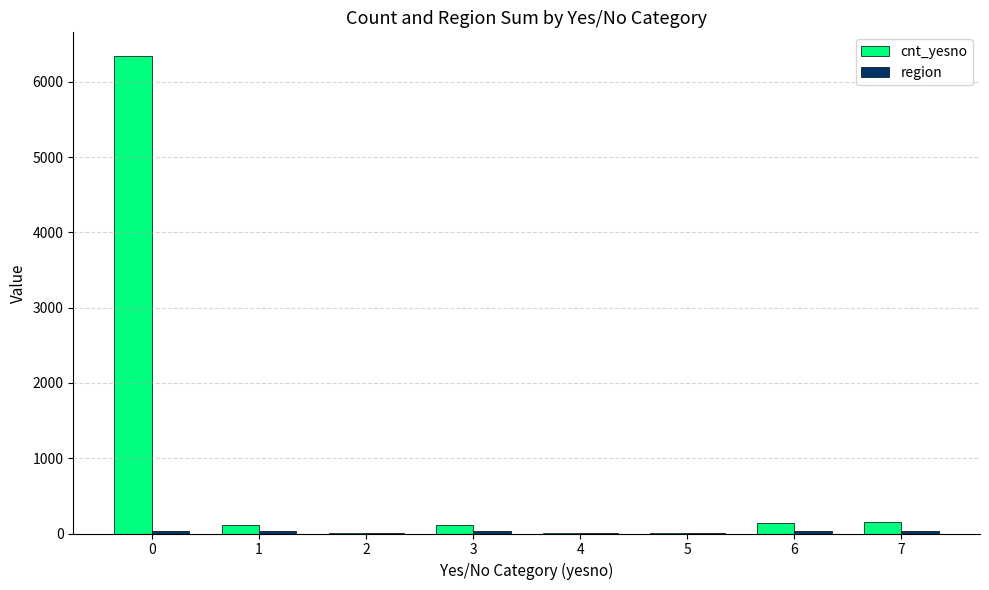

Which series changed the most between 3 and 5?

cnt_yesno